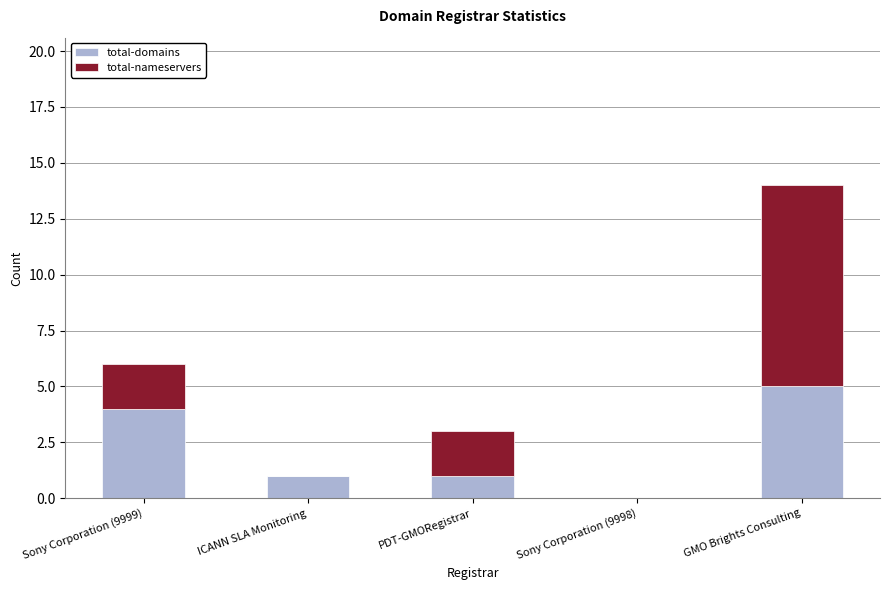

At which category is the sum across all series the highest?

GMO Brights Consulting